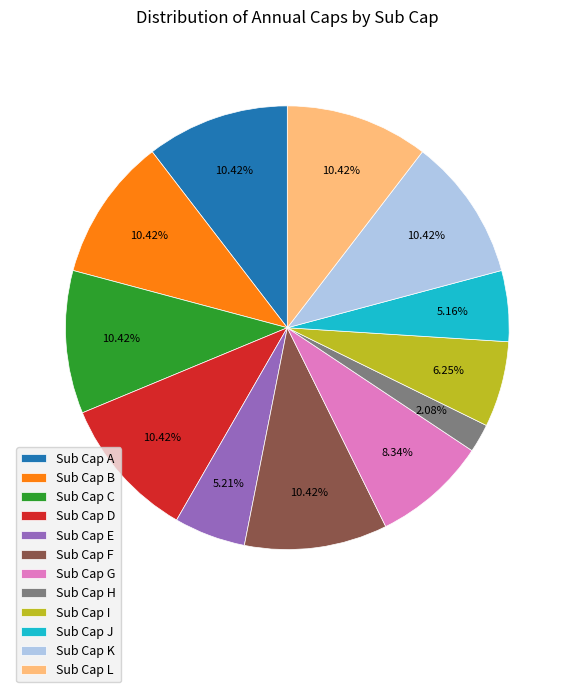

Is the sum of Sub Cap E and Sub Cap C greater than half?

No